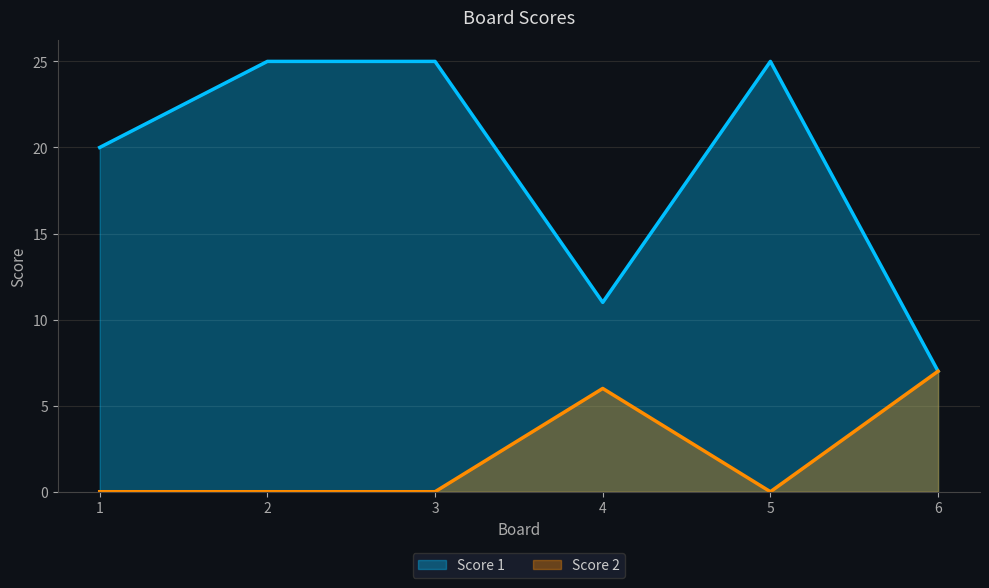

List the series in order of their peak value, lowest first.

Score 2, Score 1